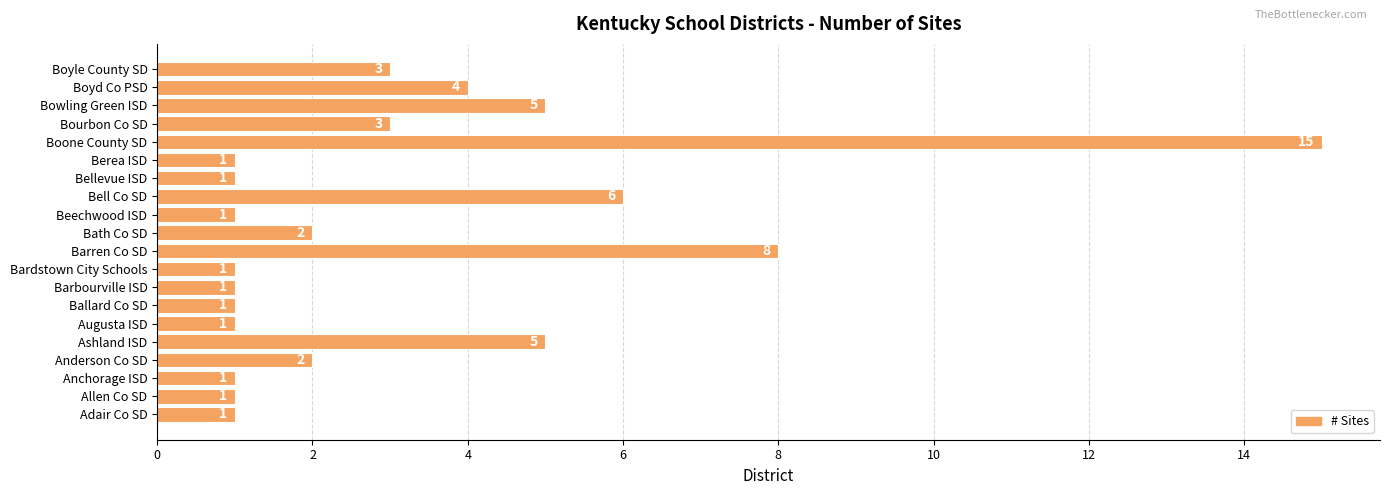

Does the chart contain any negative values?

No